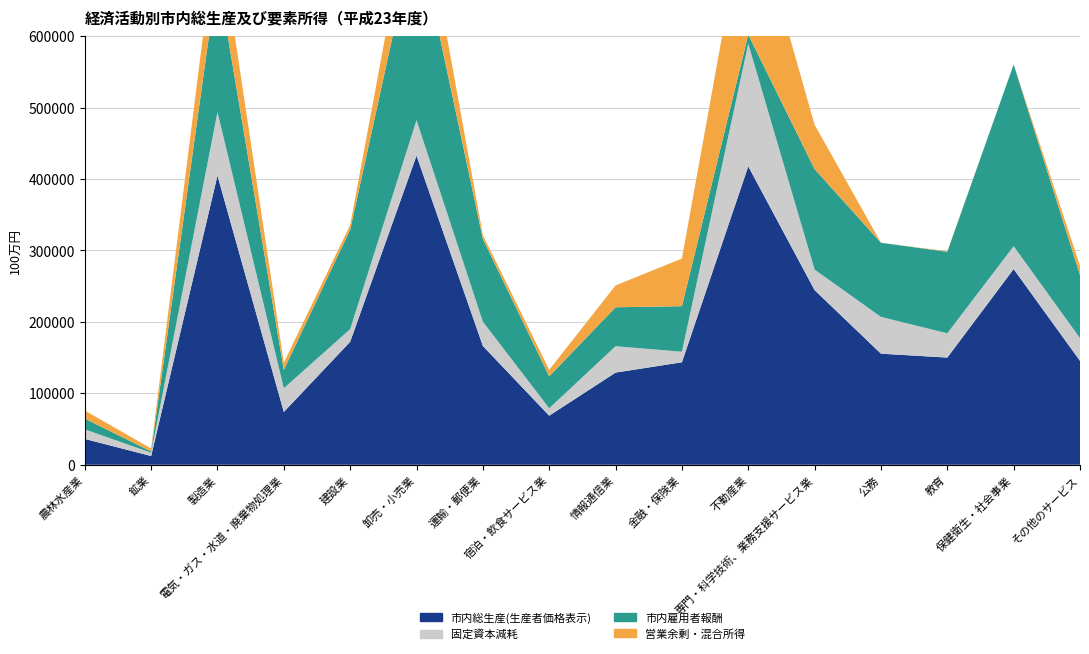

Reading left to right, extract all data points from this chart.

市内総生産(生産者価格表示): 農林水産業=36149	鉱業=12244	製造業=404906	電気・ガス・水道・廃棄物処理業=73893	建設業=172200	卸売・小売業=432861	運輸・郵便業=166326	宿泊・飲食サービス業=68671	情報通信業=129026	金融・保険業=143460	不動産業=417859	専門・科学技術、業務支援サービス業=244509	公務=155551	教育=150072	保健衛生・社会事業=274039	その他のサービス=145458
固定資本減耗: 農林水産業=13393	鉱業=4620	製造業=89021	電気・ガス・水道・廃棄物処理業=33292	建設業=17658	卸売・小売業=49713	運輸・郵便業=34001	宿泊・飲食サービス業=10446	情報通信業=36924	金融・保険業=14823	不動産業=171805	専門・科学技術、業務支援サービス業=28758	公務=51478	教育=33988	保健衛生・社会事業=32029	その他のサービス=31796
市内雇用者報酬: 農林水産業=15060	鉱業=1824	製造業=191887	電気・ガス・水道・廃棄物処理業=25712	建設業=139274	卸売・小売業=269586	運輸・郵便業=115928	宿泊・飲食サービス業=44714	情報通信業=54554	金融・保険業=63747	不動産業=12655	専門・科学技術、業務支援サービス業=140734	公務=103815	教育=114181	保健衛生・社会事業=254431	その他のサービス=88462
営業余剰・混合所得: 農林水産業=11388	鉱業=4095	製造業=76345	電気・ガス・水道・廃棄物処理業=10028	建設業=6568	卸売・小売業=82293	運輸・郵便業=5358	宿泊・飲食サービス業=9131	情報通信業=30591	金融・保険業=66649	不動産業=200919	専門・科学技術、業務支援サービス業=62056	公務=0	教育=697	保健衛生・社会事業=-9287	その他のサービス=12704